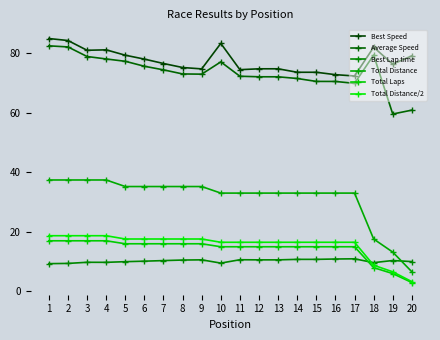

Reading left to right, what are all the values shown in this chart?

Best Speed: 84.8	84.2	80.9	81.1	79.3	77.9	76.5	75.1	74.7	83.2	74.4	74.7	74.7	73.5	73.5	72.7	72.3	81.9	76.3	79.0
Average Speed: 82.4	82.0	78.8	78.0	77.2	75.5	74.3	73.0	72.9	77.0	72.2	72.0	72.0	71.4	70.5	70.5	69.8	79.3	59.5	60.8
Best Lap time: 9.3	9.4	9.8	9.8	10.0	10.2	10.4	10.5	10.6	9.5	10.6	10.6	10.6	10.8	10.8	10.9	11.0	9.7	10.4	10.0
Total Distance: 37.4	37.4	37.4	37.4	35.2	35.2	35.2	35.2	35.2	33.0	33.0	33.0	33.0	33.0	33.0	33.0	33.0	17.6	13.2	6.6
Total Laps: 17.0	17.0	17.0	17.0	16.0	16.0	16.0	16.0	16.0	15.0	15.0	15.0	15.0	15.0	15.0	15.0	15.0	8.0	6.0	3.0
Total Distance/2: 18.7	18.7	18.7	18.7	17.6	17.6	17.6	17.6	17.6	16.5	16.5	16.5	16.5	16.5	16.5	16.5	16.5	8.8	6.6	3.3